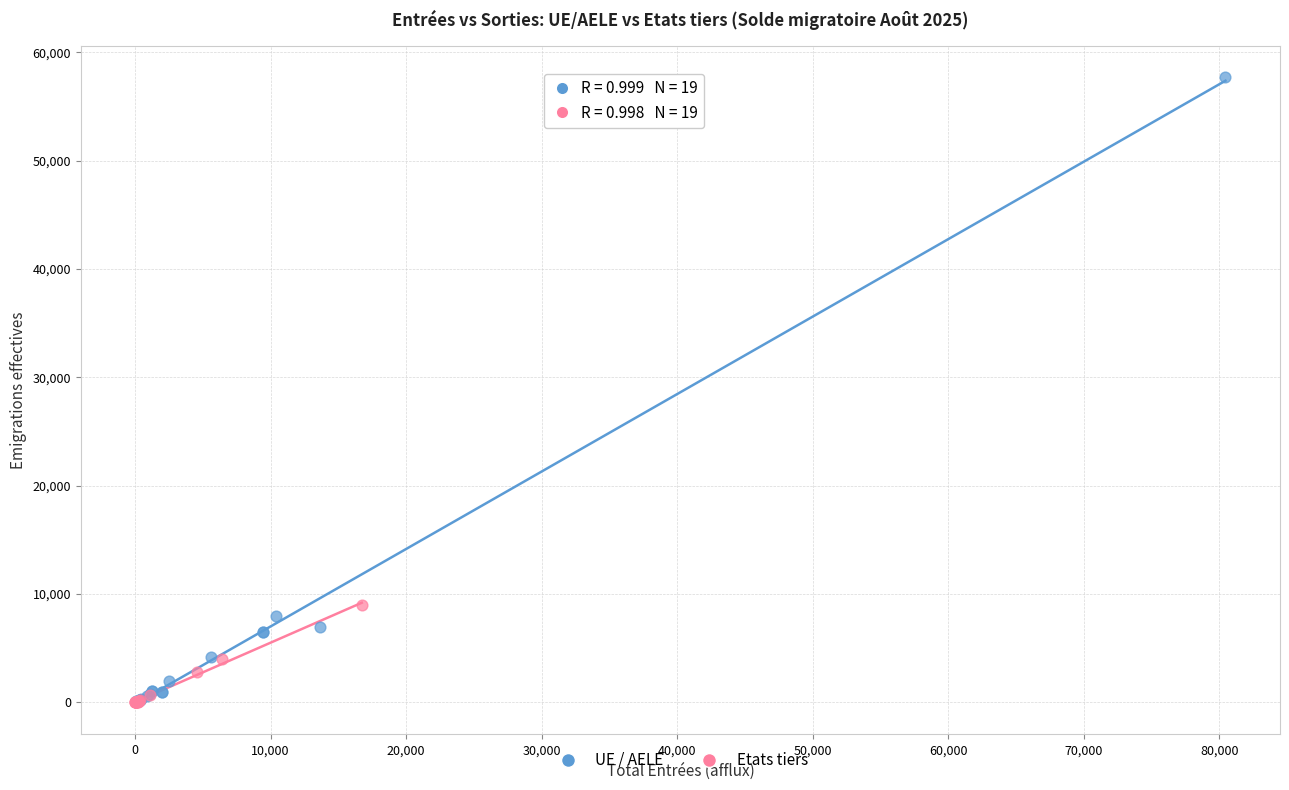

Which series reaches the maximum Y coordinate?

UE / AELE